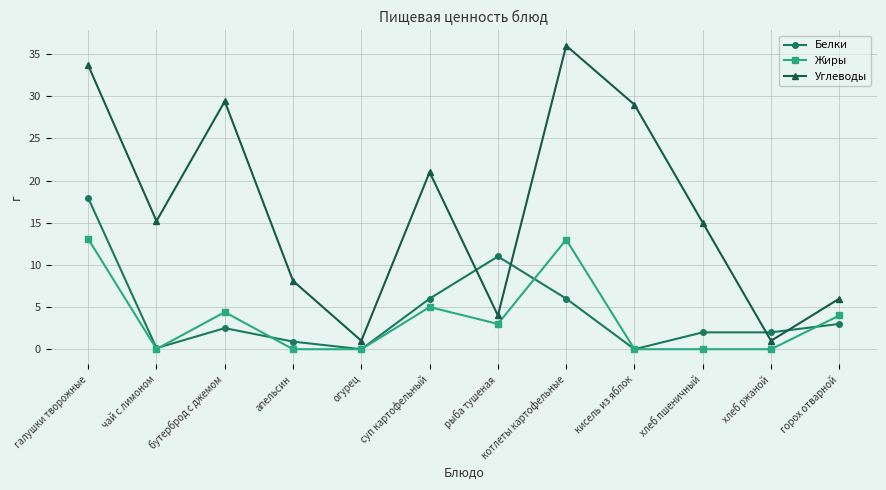

What is the approximate value of Белки at котлеты картофельные?

6.0